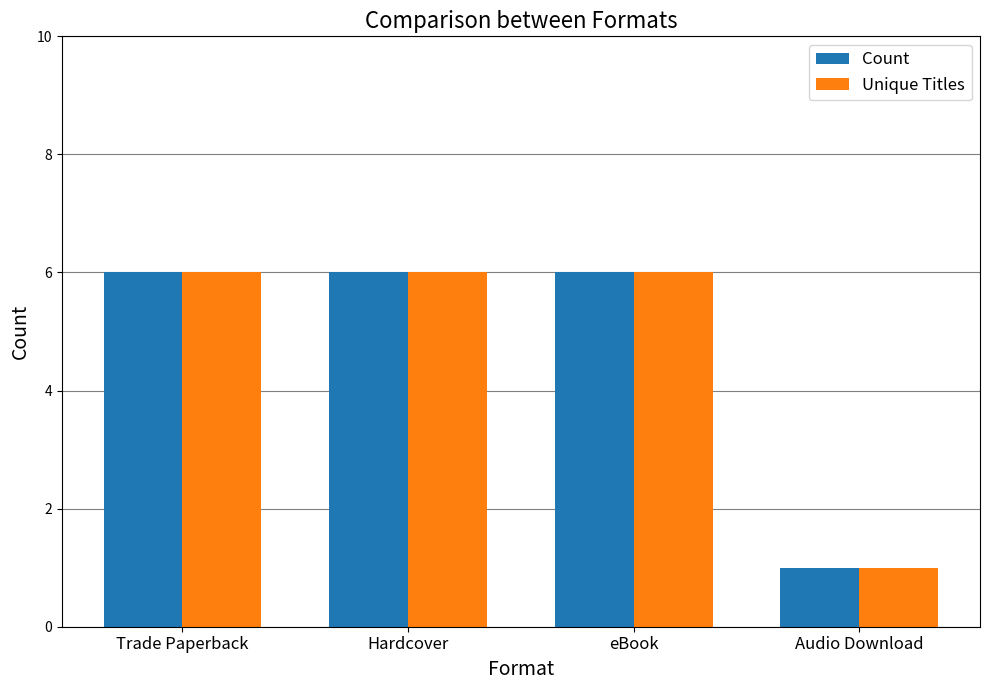

What is the label of the 1st bar from the left?

Trade Paperback